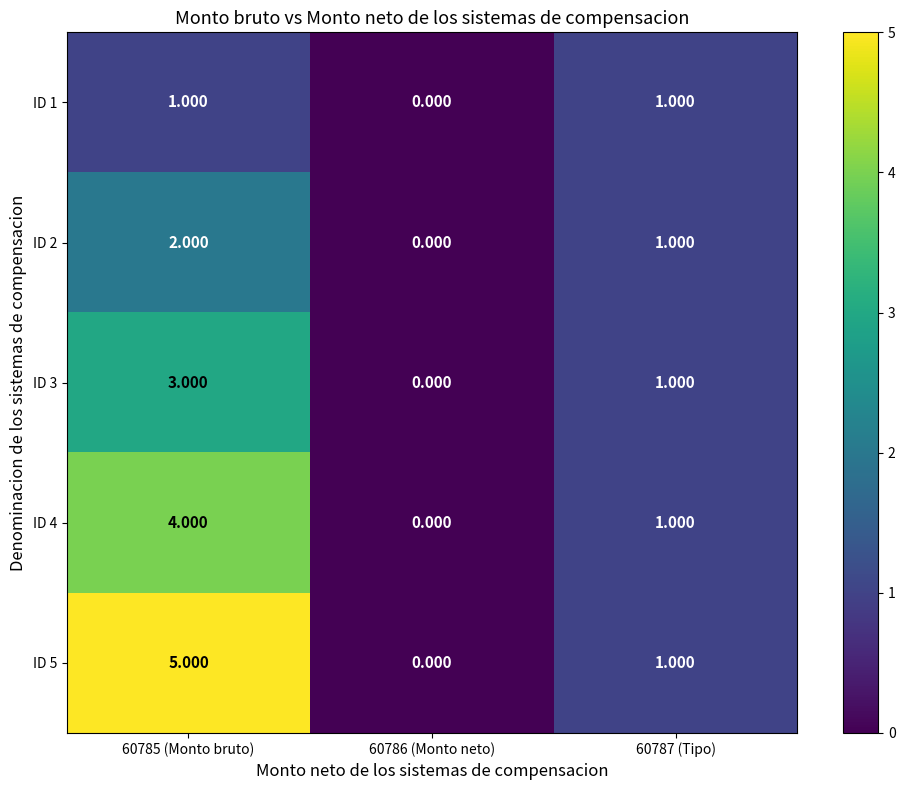

Is the value of ID 3 at 60785 (Monto bruto) greater than the value of ID 5 at 60785 (Monto bruto)?

No